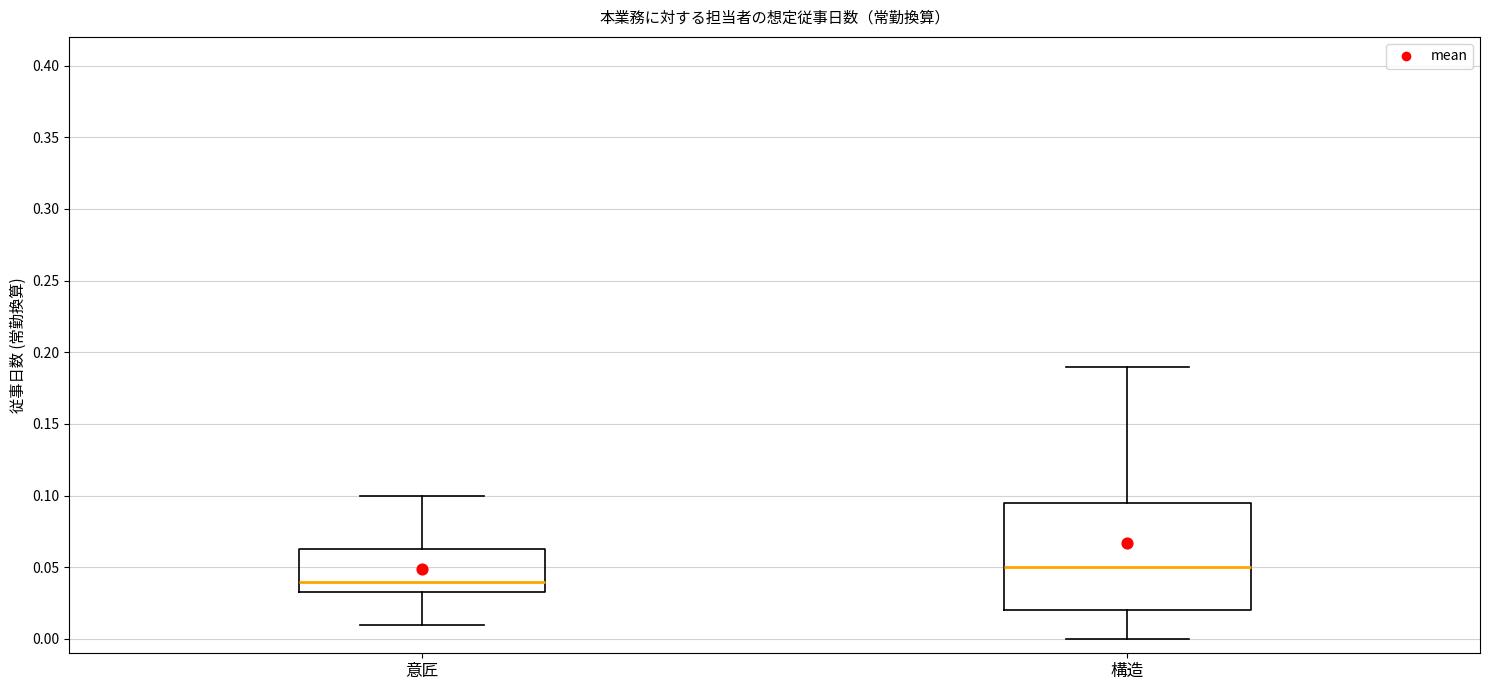

Which box is the tallest, from its lower edge to its upper edge?

構造